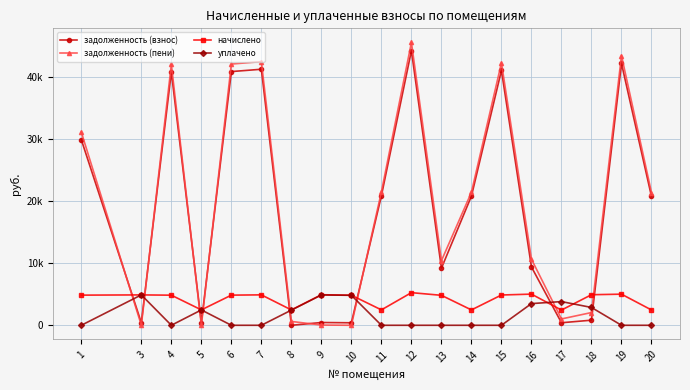

What is the approximate value of задолженность (взнос) at 10?

402.6